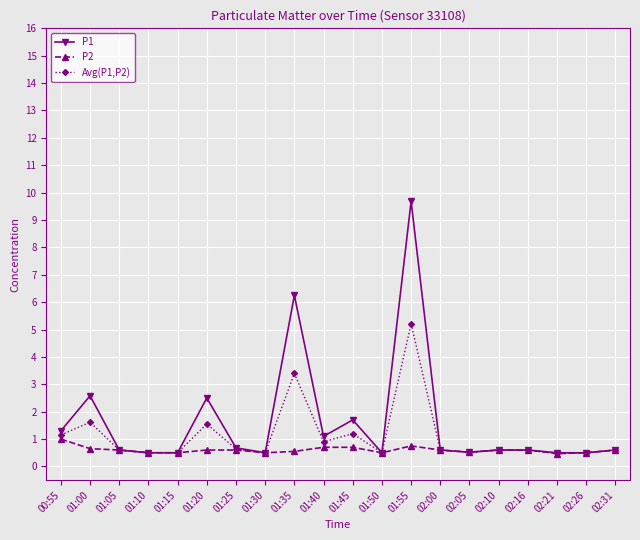

What are all the series names shown in the legend?

P1, P2, Avg(P1,P2)